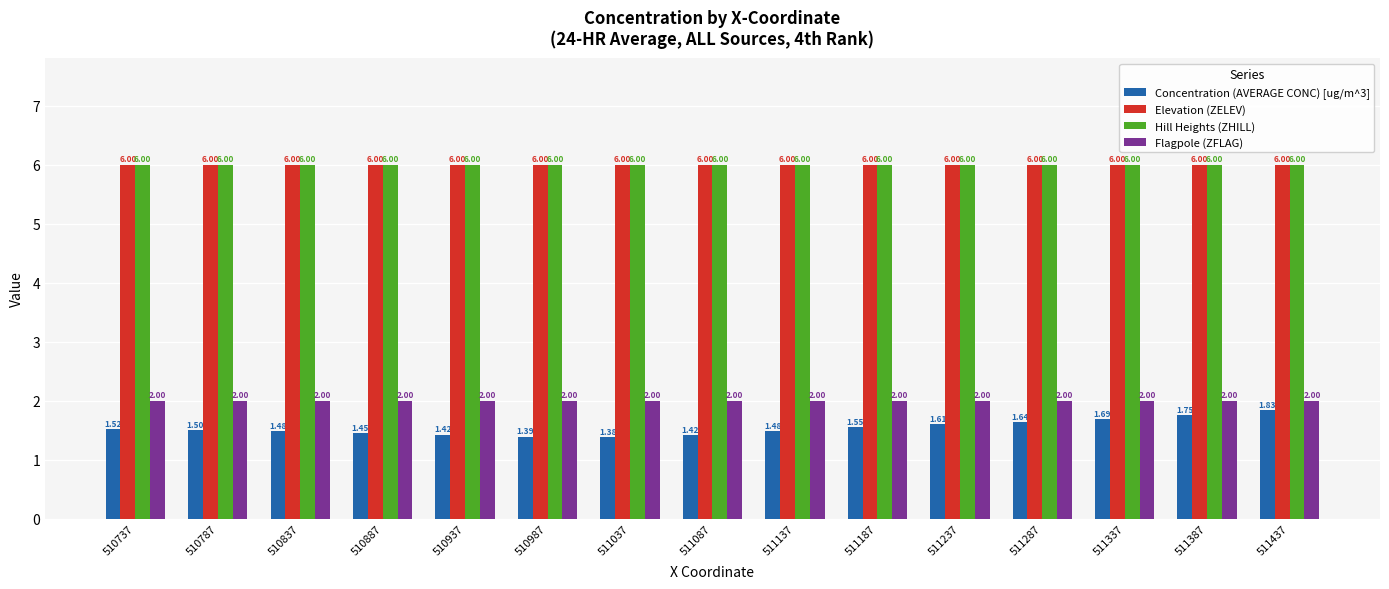

Which label corresponds to the smallest value in the chart?

511037